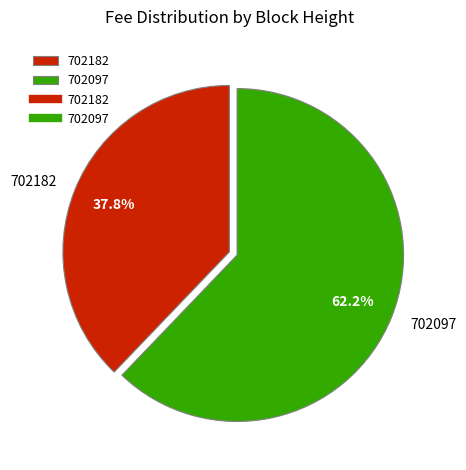

Combined, what portion of the pie is 702182 and 702097?

100.0%